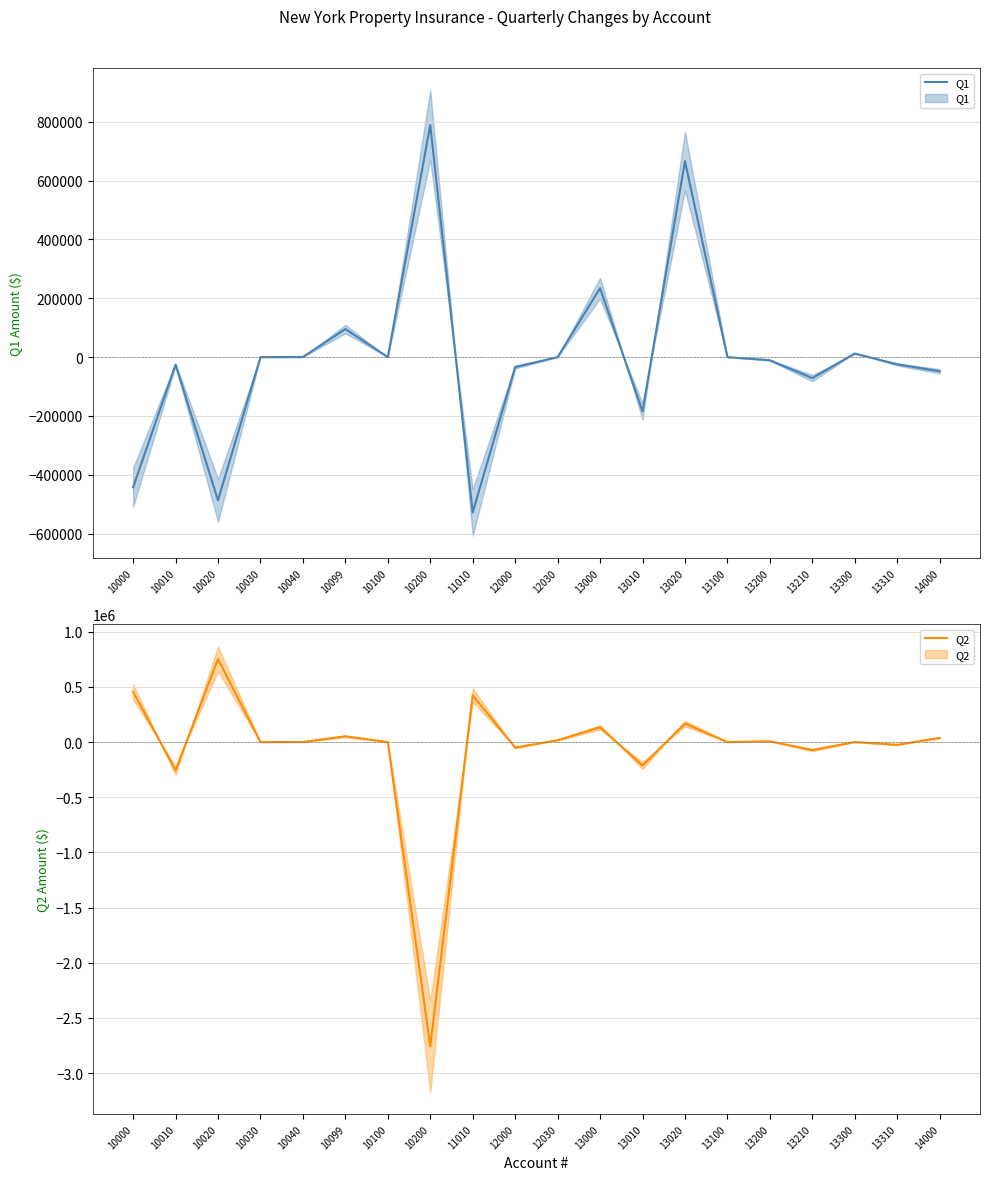

How many categories are shown in the chart?

20